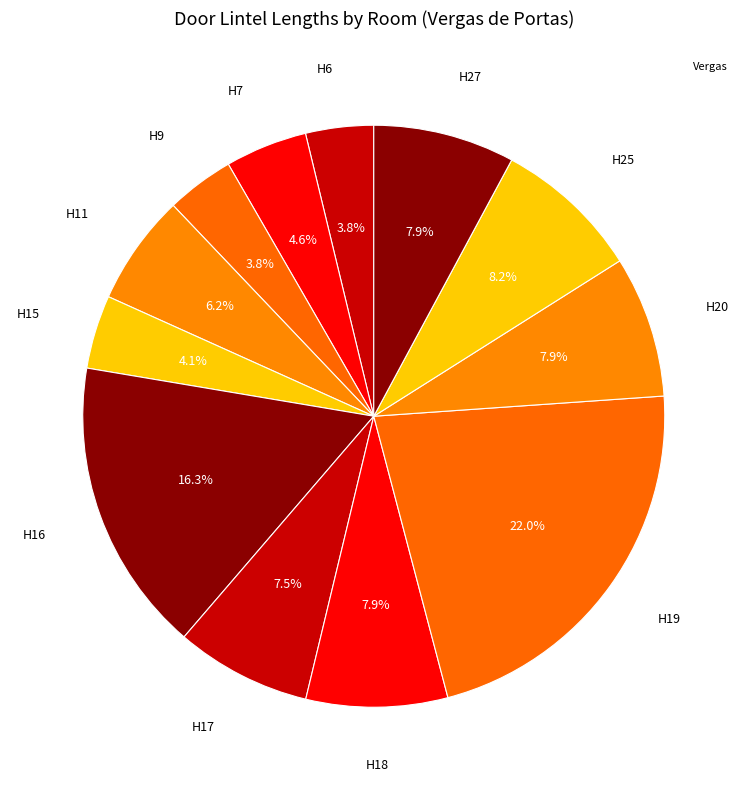

What is the largest slice in the pie chart?

H19